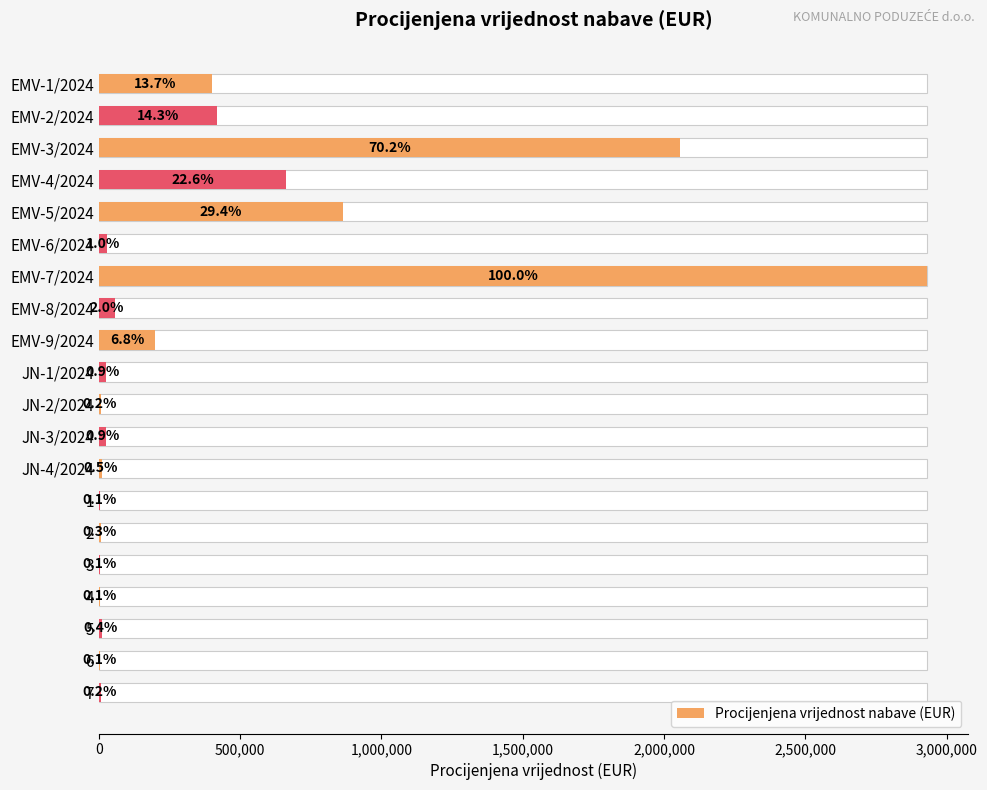

Are the bars grouped side by side (vs. stacked)?

No